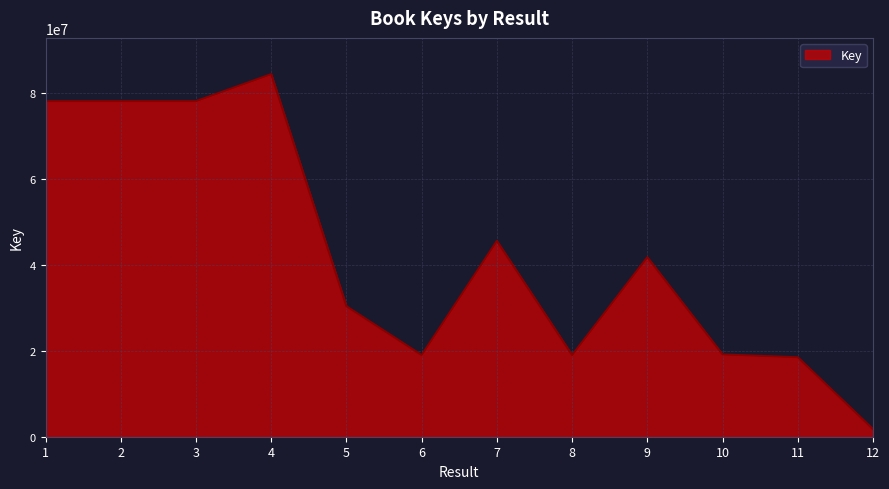

Is it true that the value at 2 is 78200281?

True